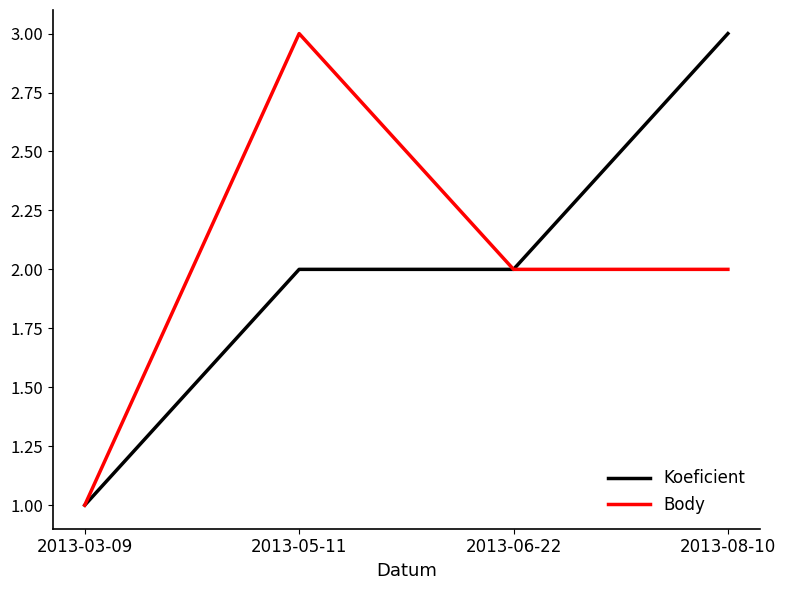

What position from the left is 2013-03-09?

1